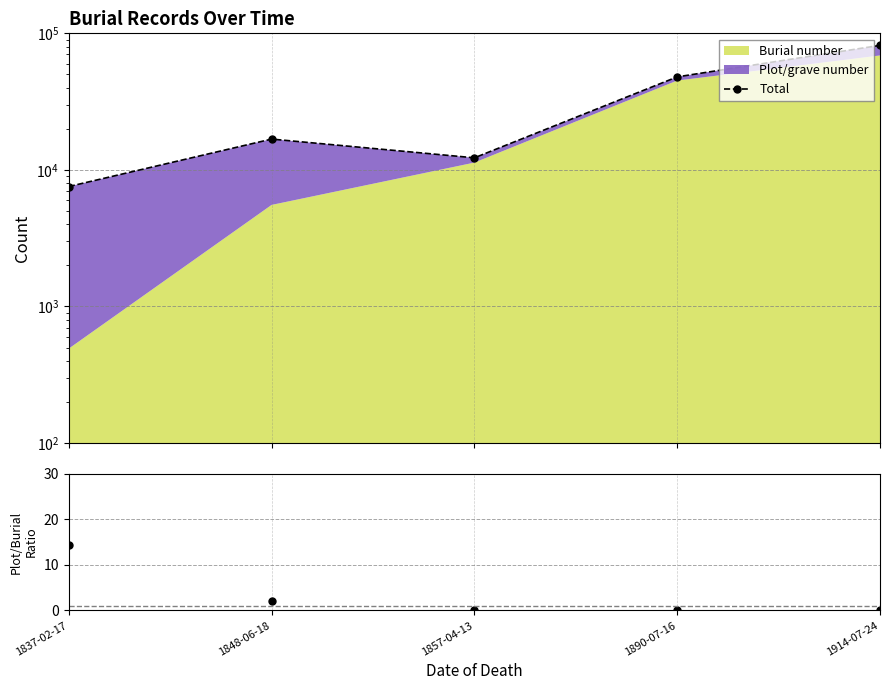

List the labels in order of value, largest first.

1914-07-24, 1890-07-16, 1848-06-18, 1857-04-13, 1837-02-17